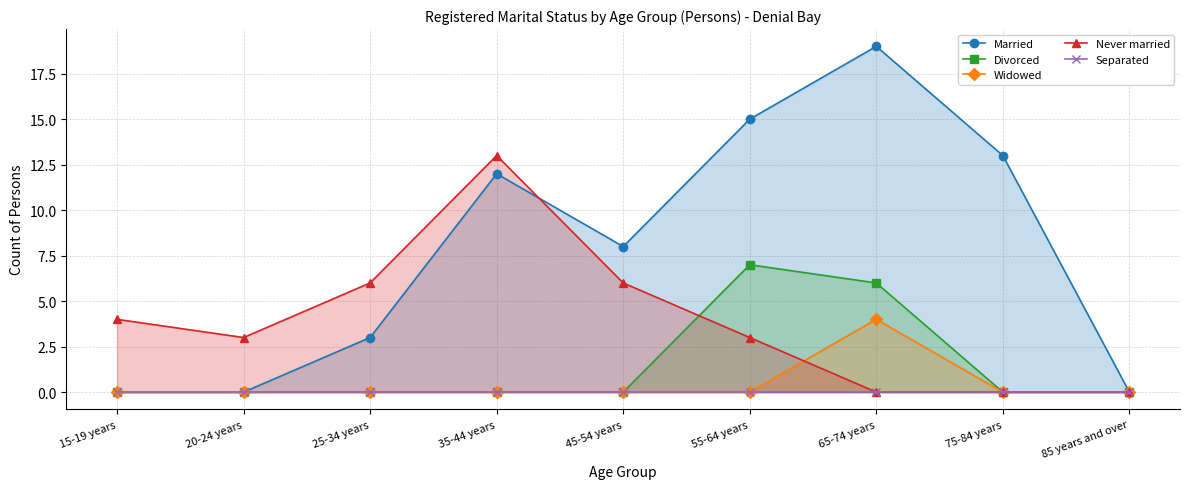

The Separated series shows 0 at 65-74 years. True or false?

True